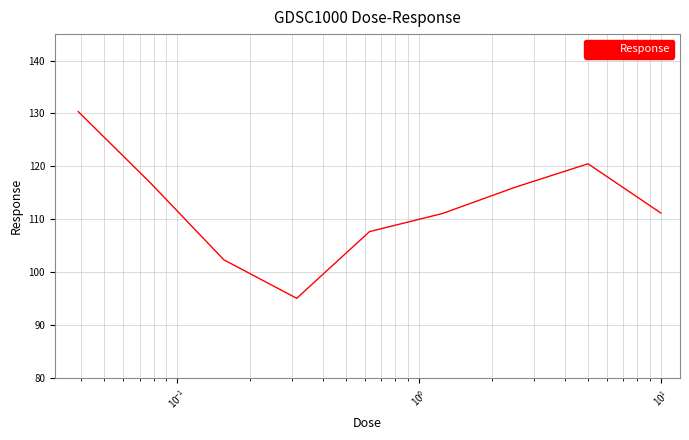

What is the smallest value displayed?

95.0